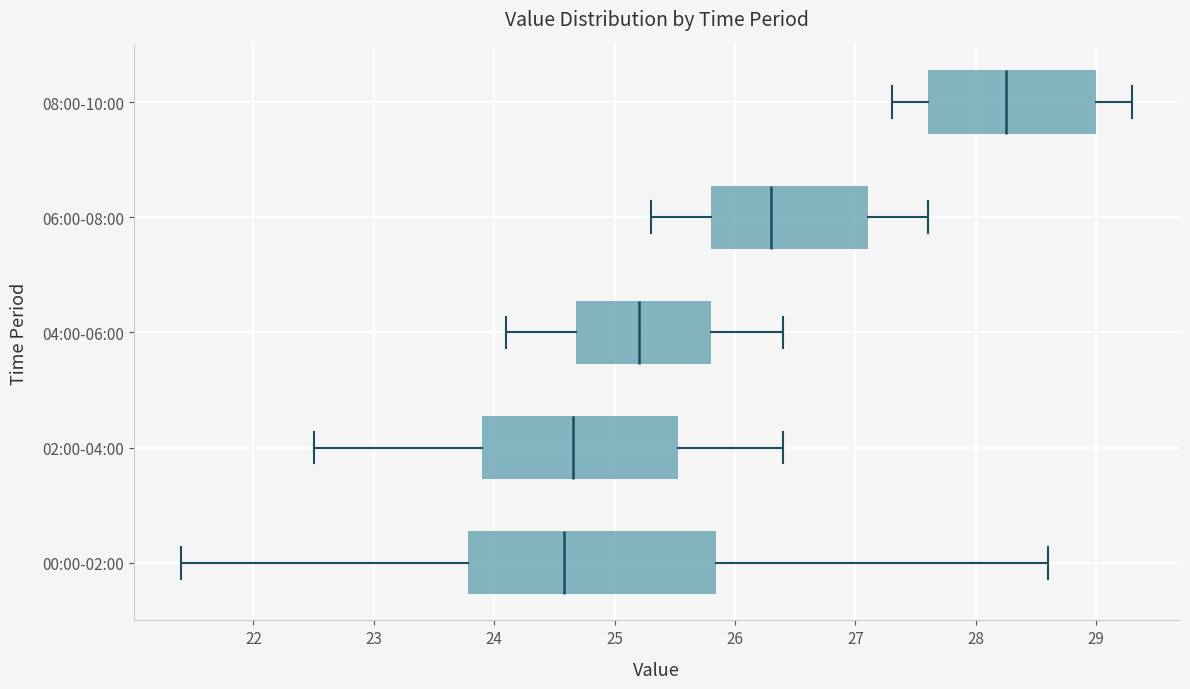

Where does the median line of the box for 06:00-08:00 sit on the x-axis? The values are not printed on the chart, so give them approximately, as read against the axis.

26.3